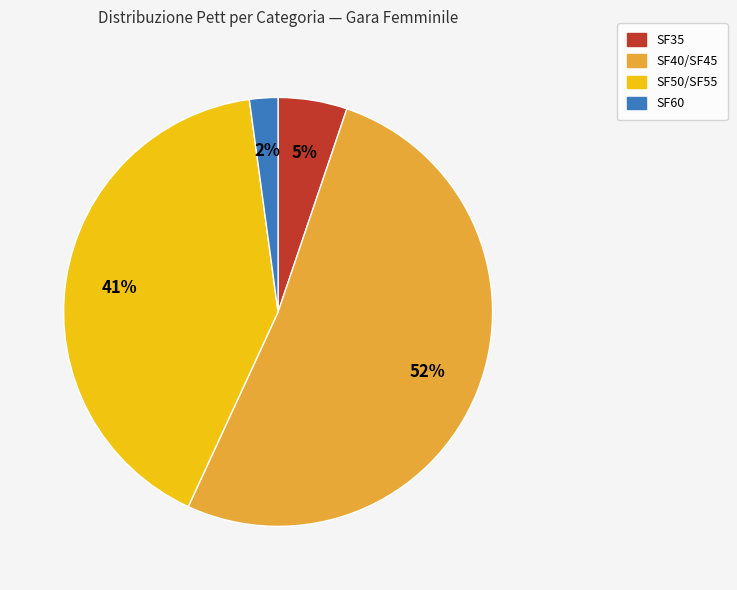

To the nearest percent, what is the difference between the largest and smallest slice percentages?

50%